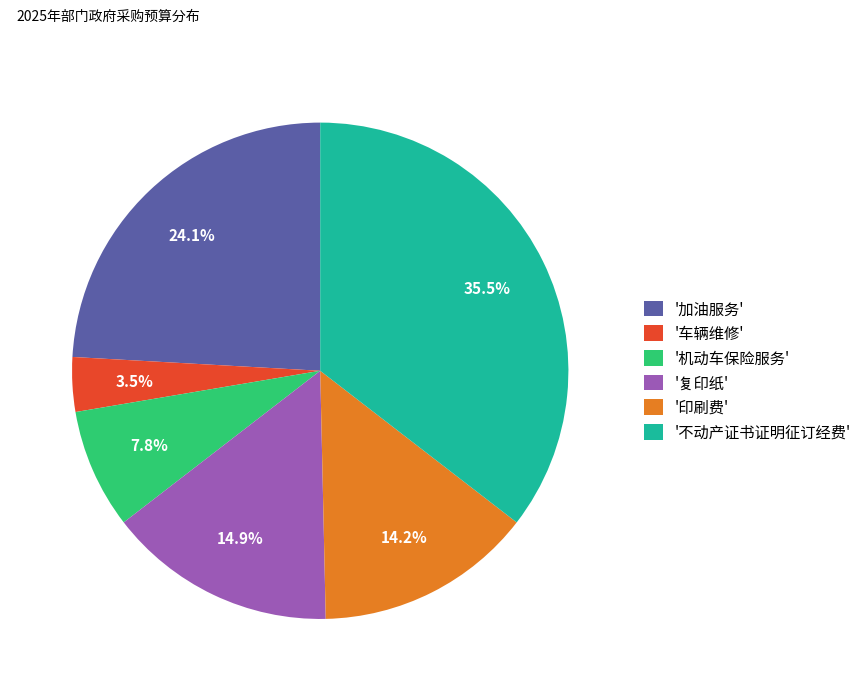

Rank the categories by value from lowest to highest.

'车辆维修', '机动车保险服务', '印刷费', '复印纸', '加油服务', '不动产证书证明征订经费'